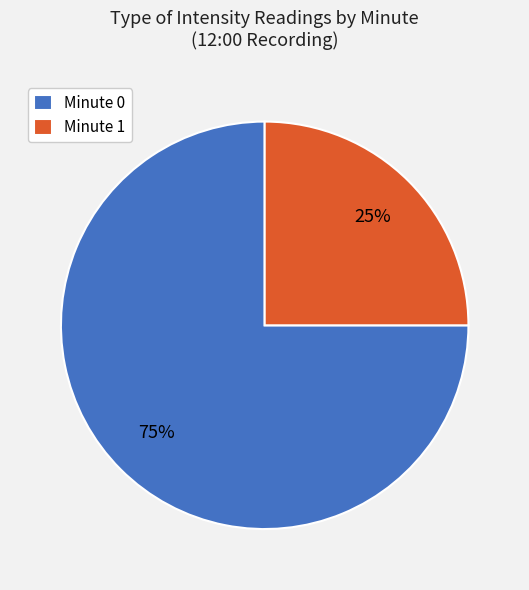

How many slices are in this pie chart?

2